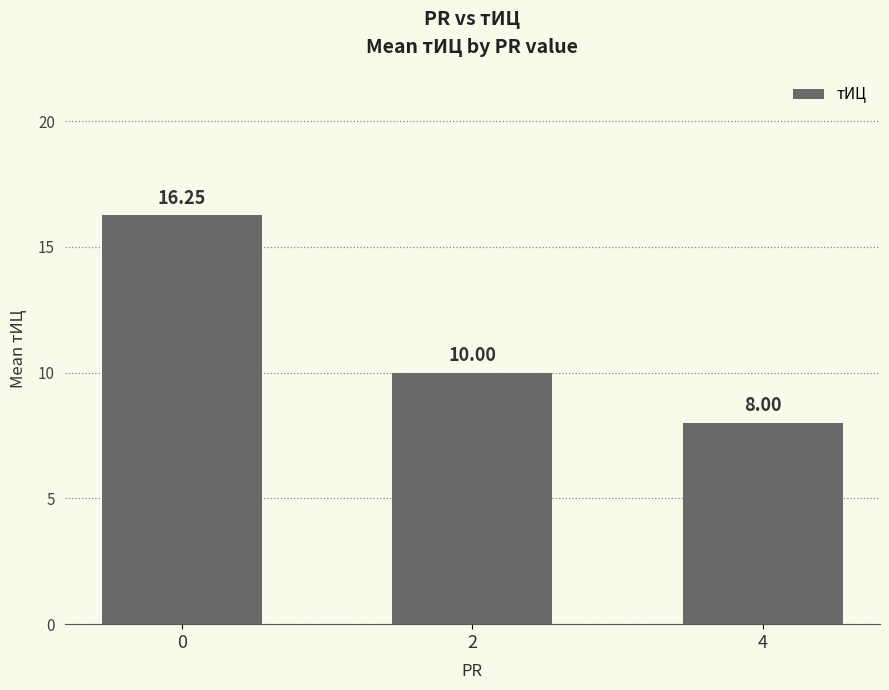

List the labels in order of value, largest first.

0, 2, 4